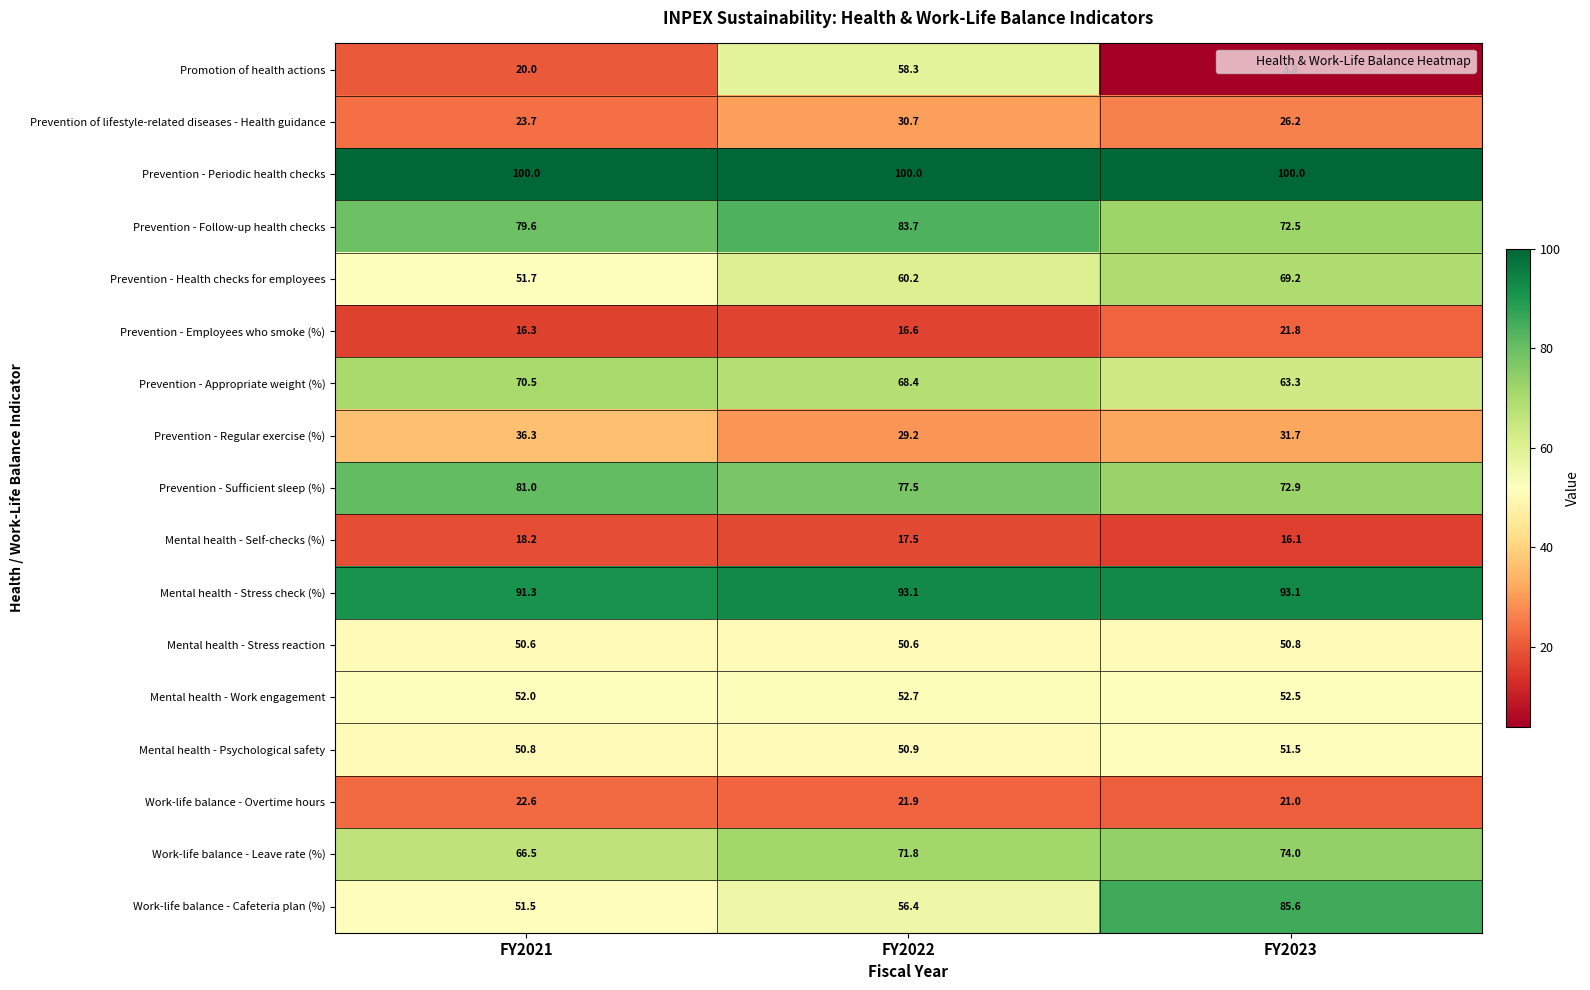

True or false: Prevention - Health checks for employees has a value of 60.2 at FY2022.

True